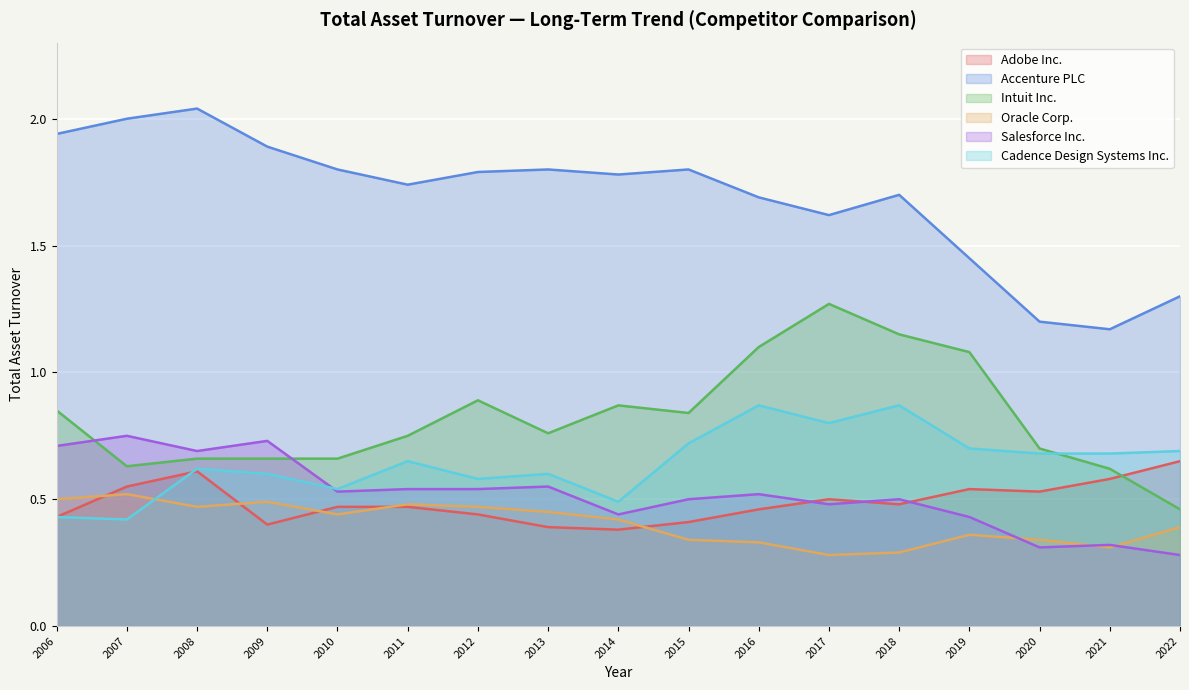

Which series has the largest total across all categories?

Accenture PLC